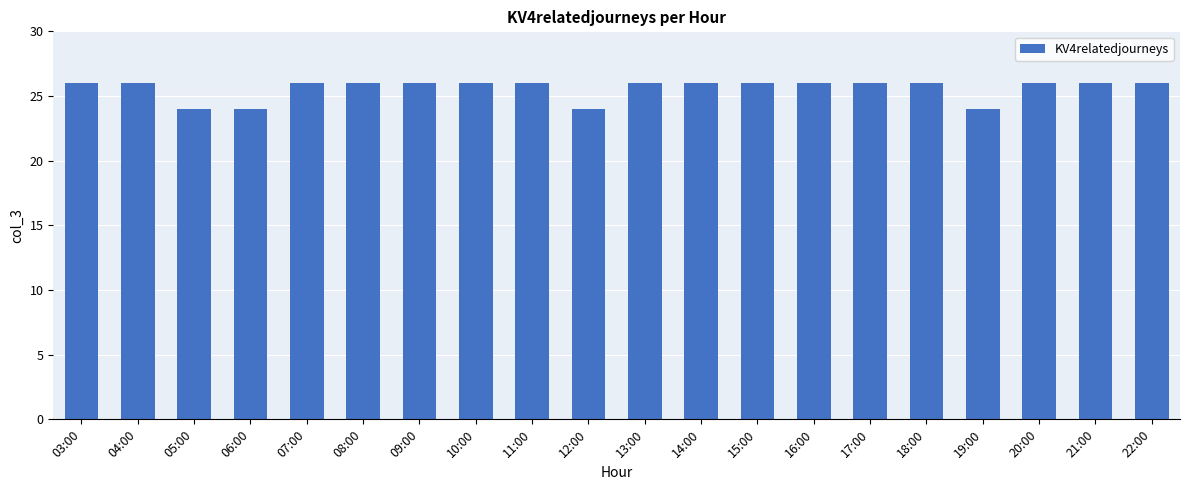

What is the label of the 5th bar from the left?

07:00